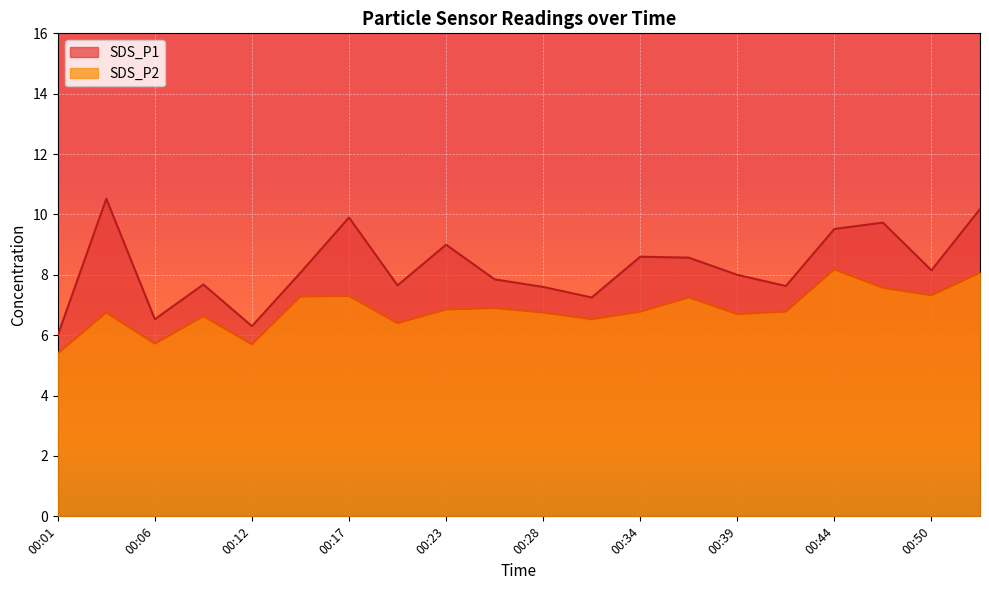

True or false: SDS_P1 and SDS_P2 cross at least once.

False